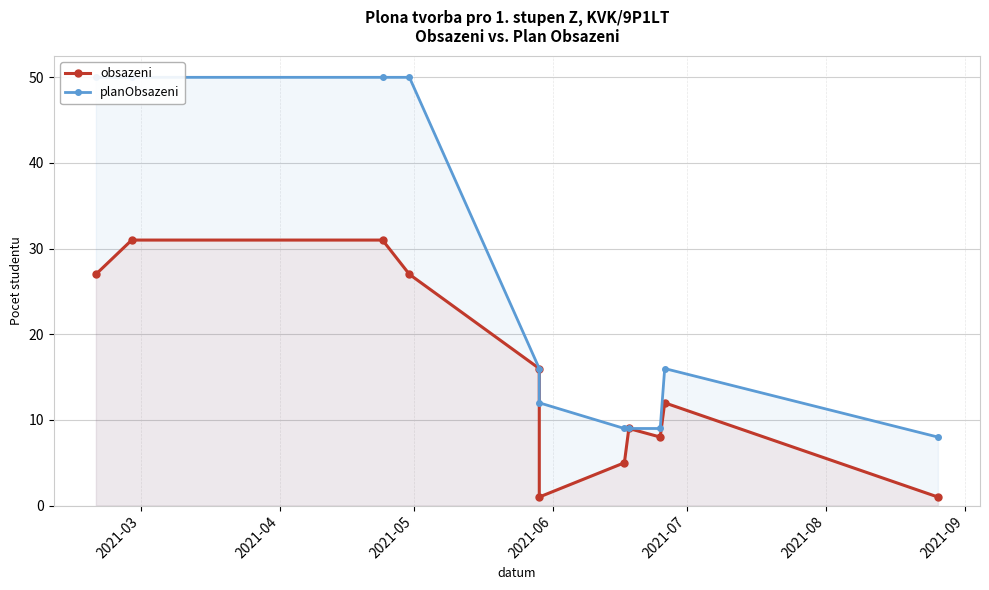

Where does the obsazeni series first go above 12?

2021-03